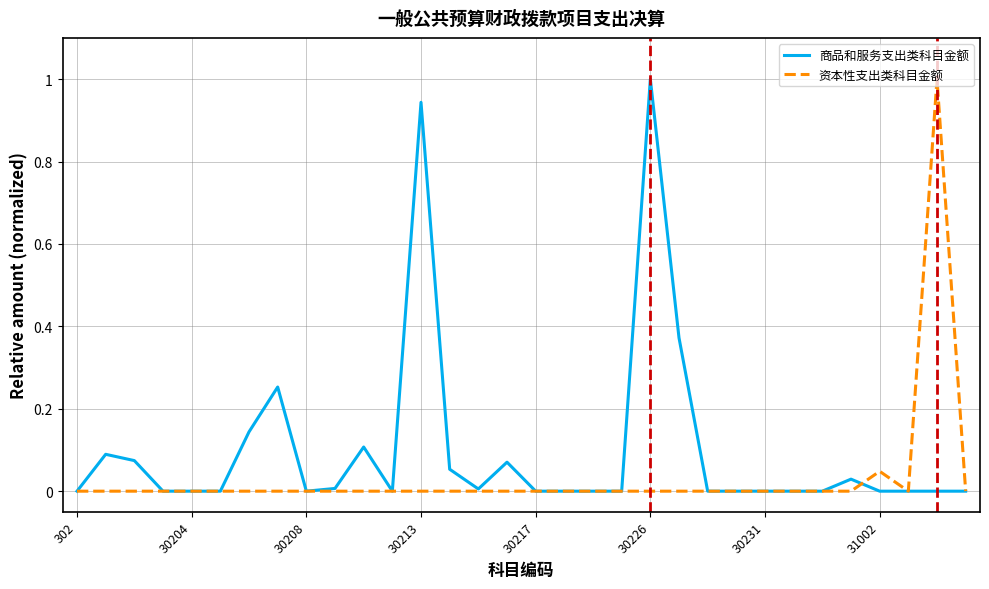

Which series has the largest total across all categories?

商品和服务支出类科目金额